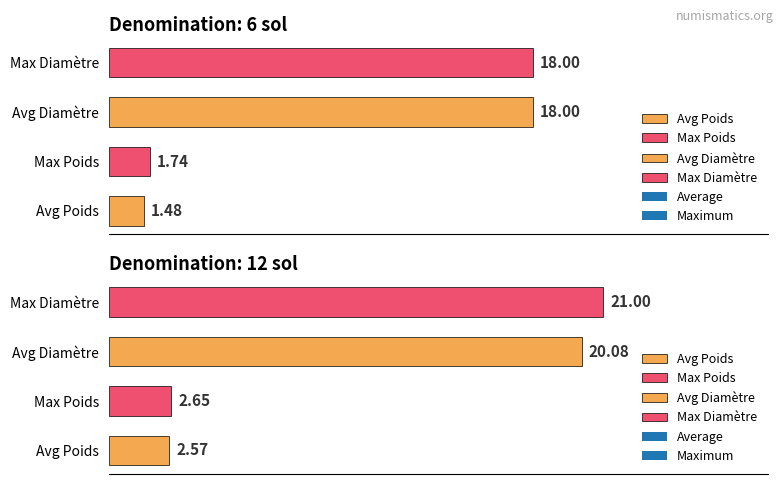

What is the minimum value for Diamètre?

18.0